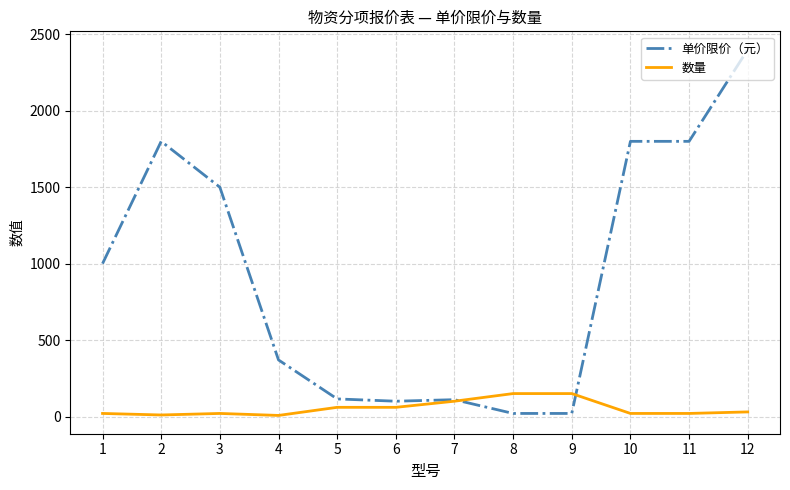

At which label is 单价限价（元） closest to 1210?

1